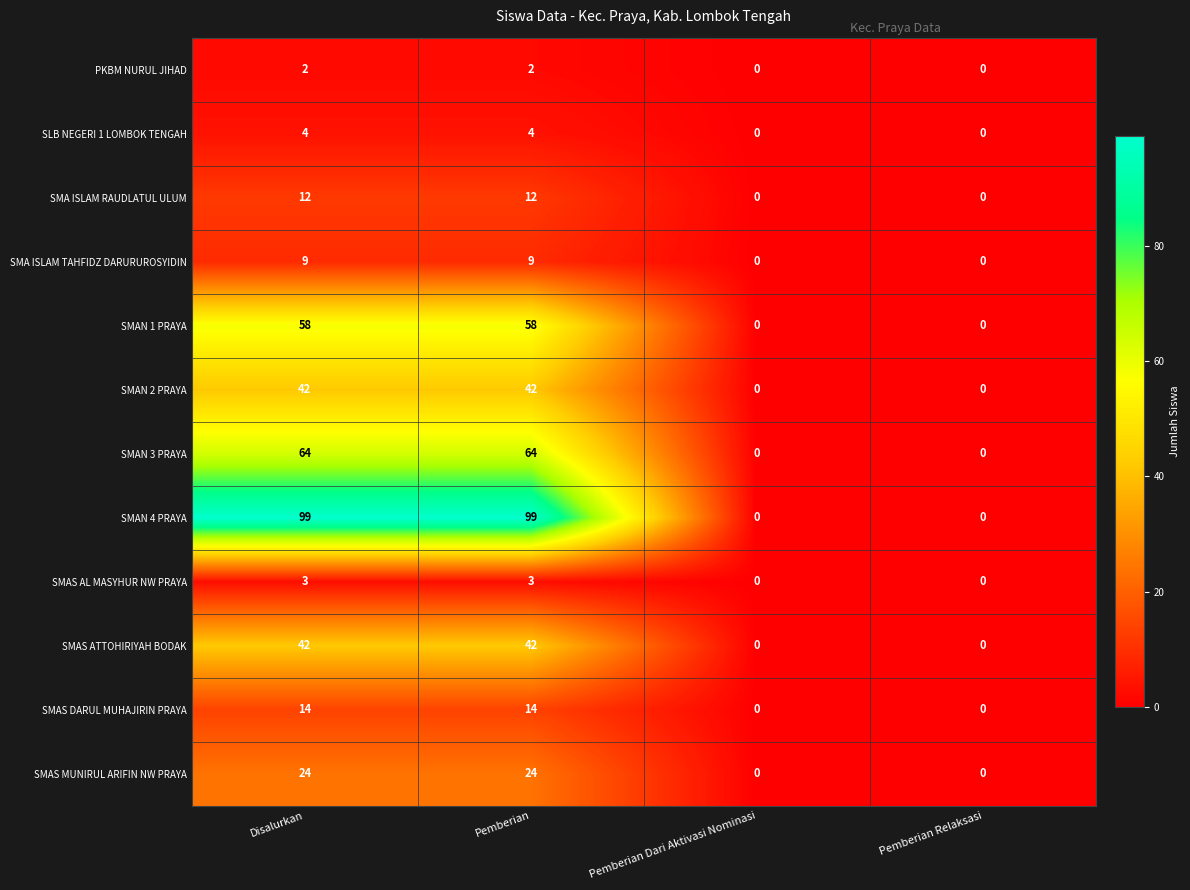

How many SMAS MUNIRUL ARIFIN NW PRAYA values are between 0 and 24?

4